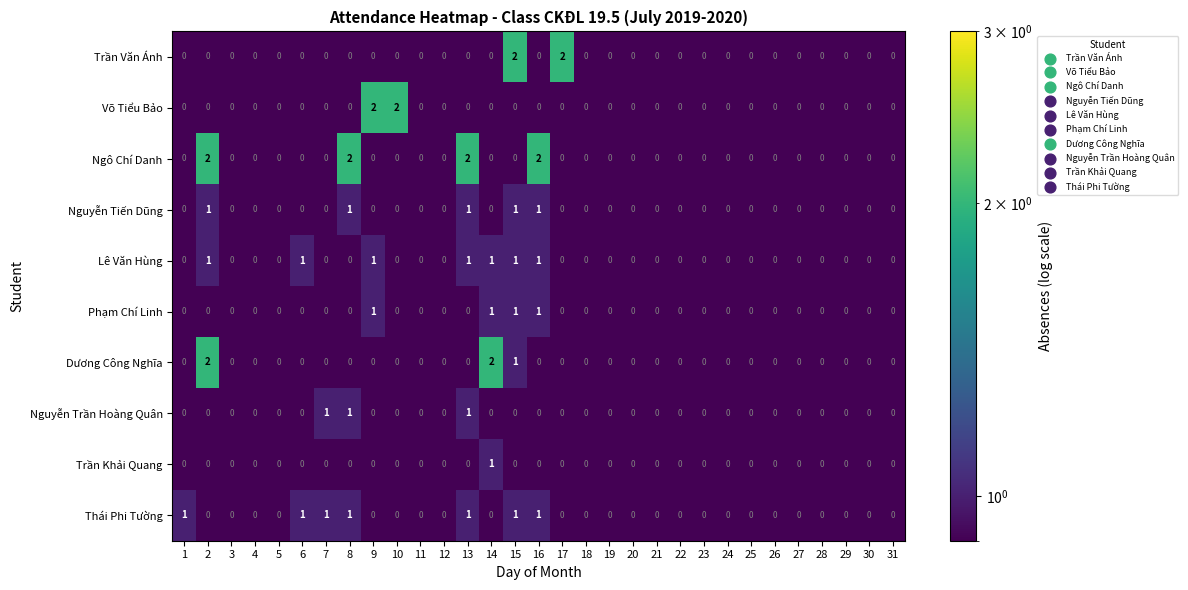

How many Võ Tiểu Bảo values are between 0 and 1?

29